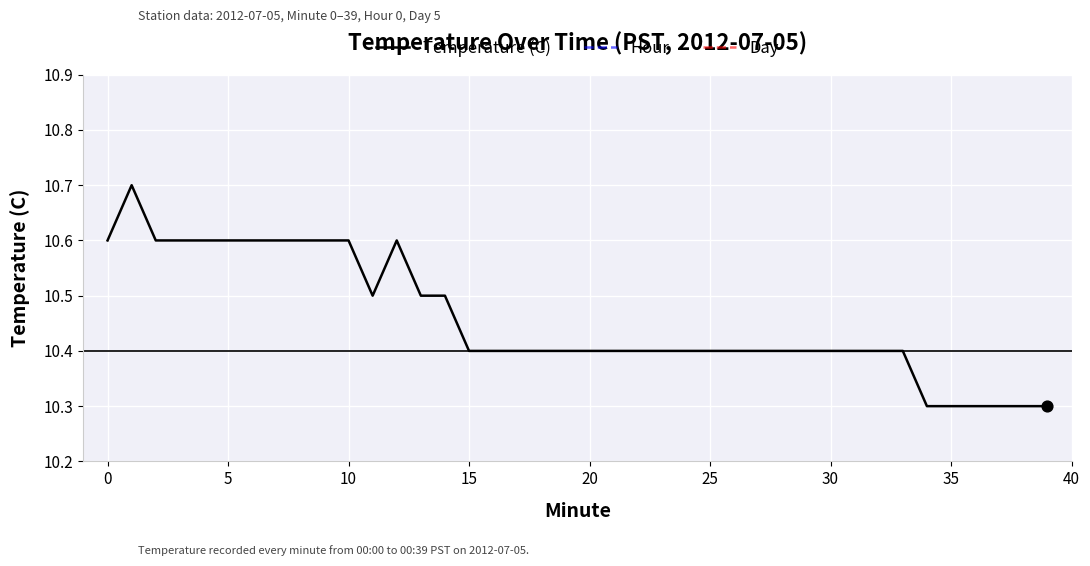

At how many categories does at least one series exceed 7?

40